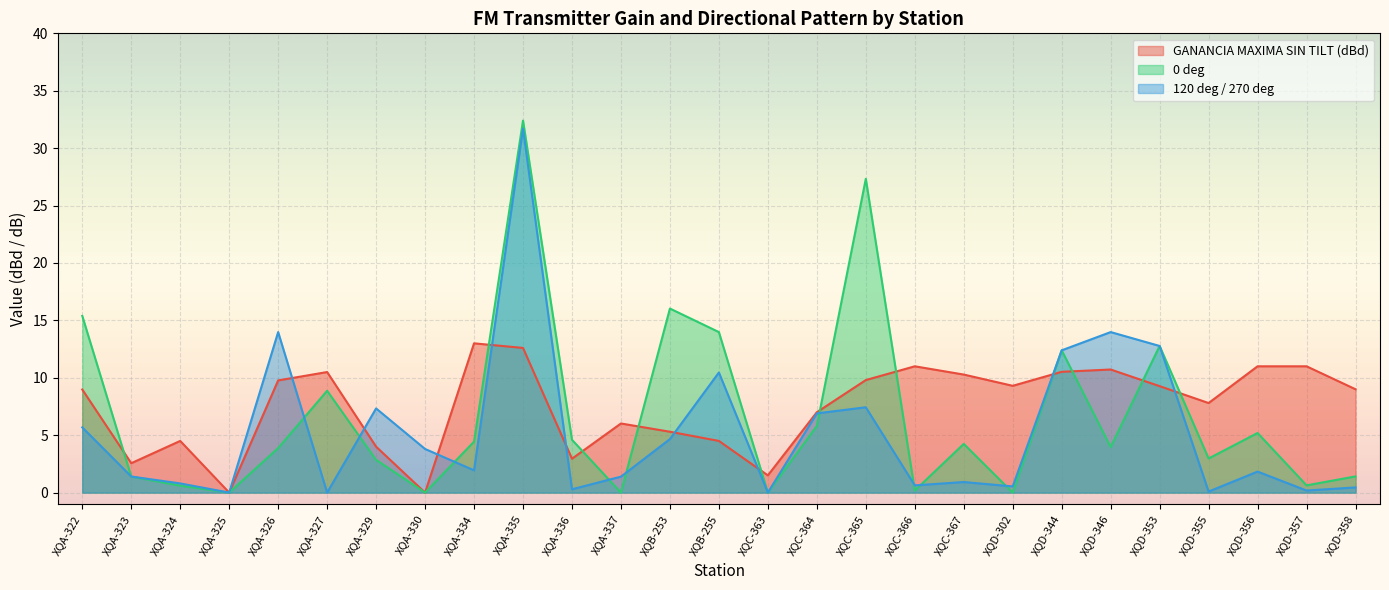

At how many categories does at least one series exceed 30?

1